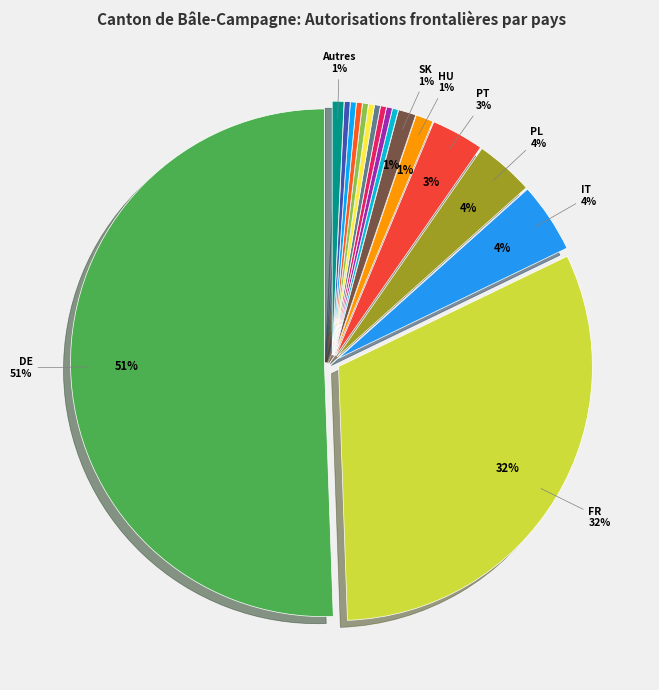

Approximately how many times larger is the value at Italie compared to Macédoine du Nord?

12.0